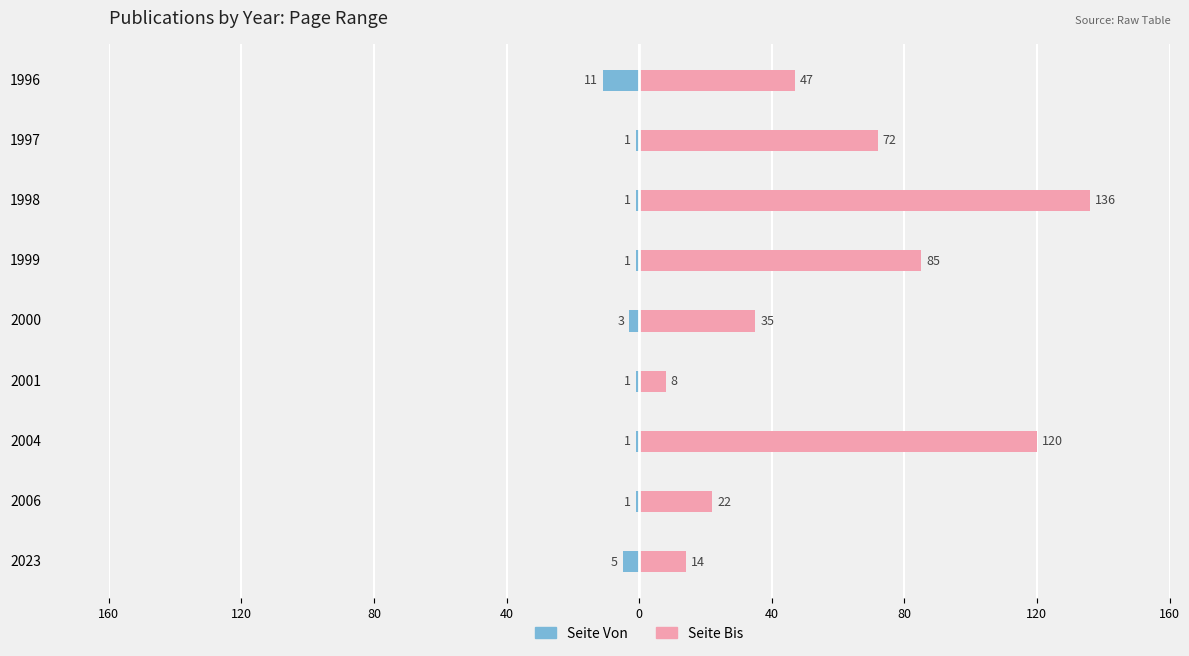

How many bars are there in each group?

2